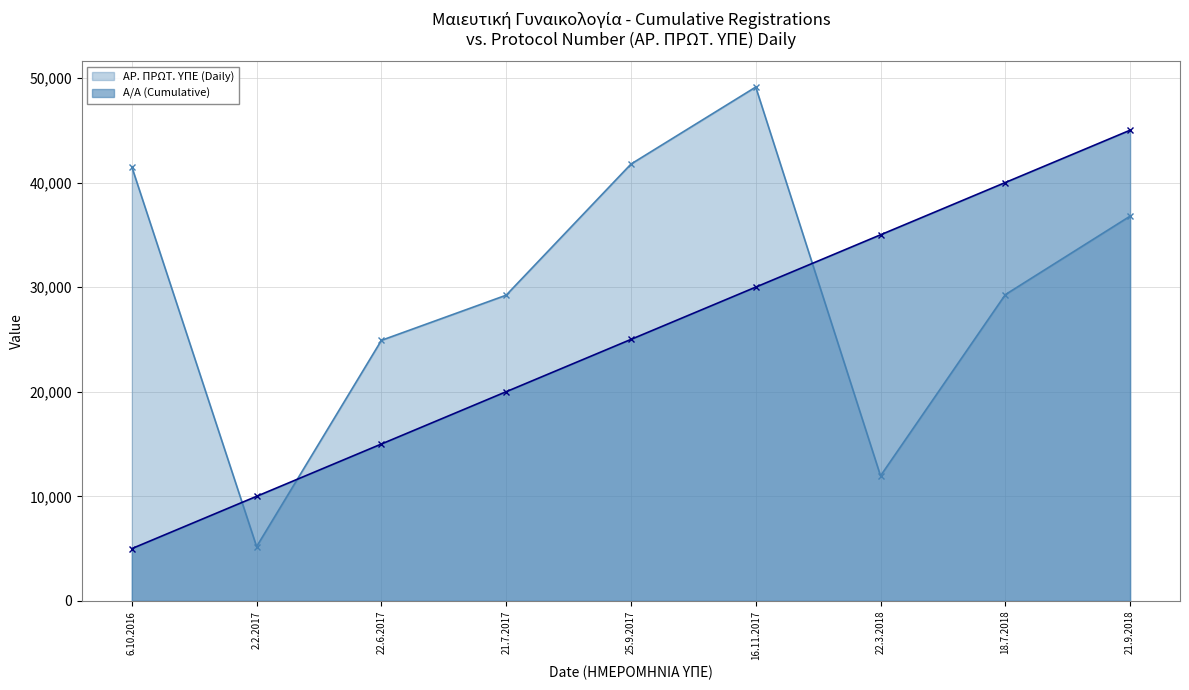

Reading left to right, what are all the values shown in this chart?

Α/Α (Cumulative): 6.10.2016=5000	2.2.2017=10000	22.6.2017=15000	21.7.2017=20000	25.9.2017=25000	16.11.2017=30000	22.3.2018=35000	18.7.2018=40000	21.9.2018=45000
ΑΡ. ΠΡΩΤ. ΥΠΕ (Daily): 6.10.2016=41496	2.2.2017=5193	22.6.2017=24911	21.7.2017=29228	25.9.2017=41762	16.11.2017=49127	22.3.2018=11958	18.7.2018=29280	21.9.2018=36784